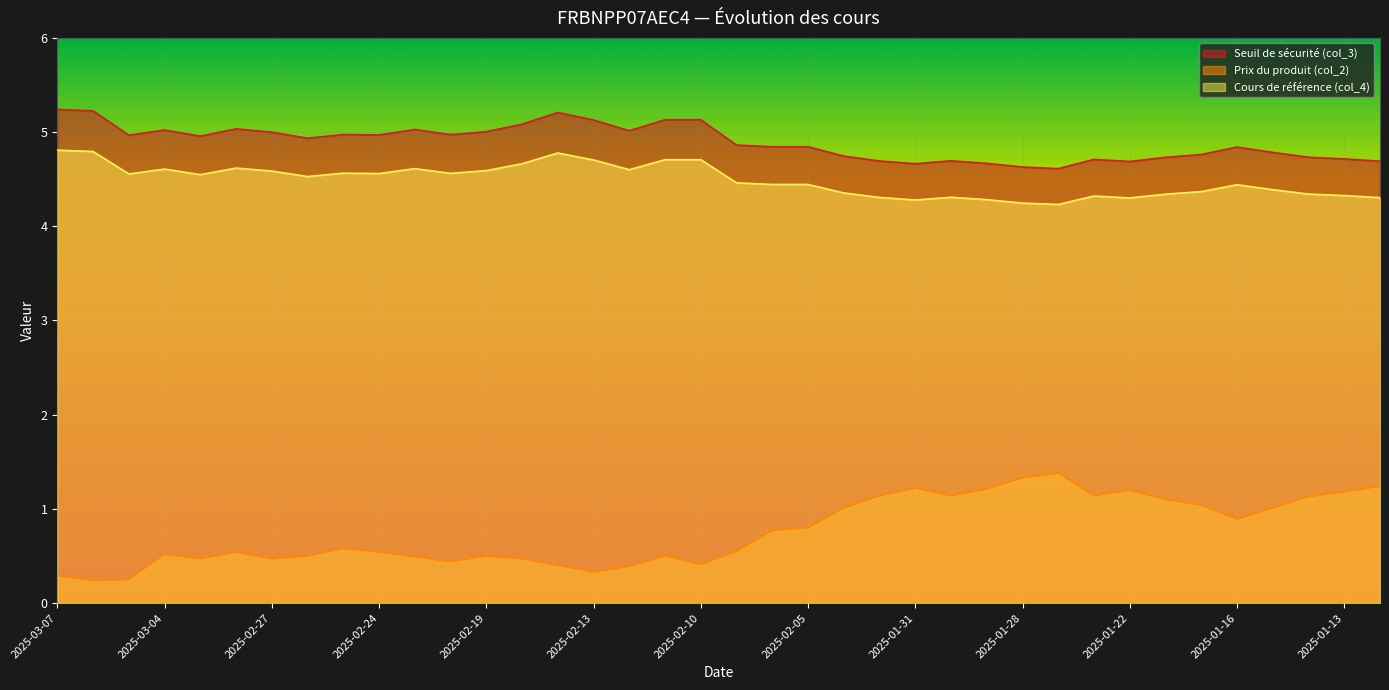

True or false: Prix du produit (col_2) and Seuil de sécurité (col_3) cross at least once.

False